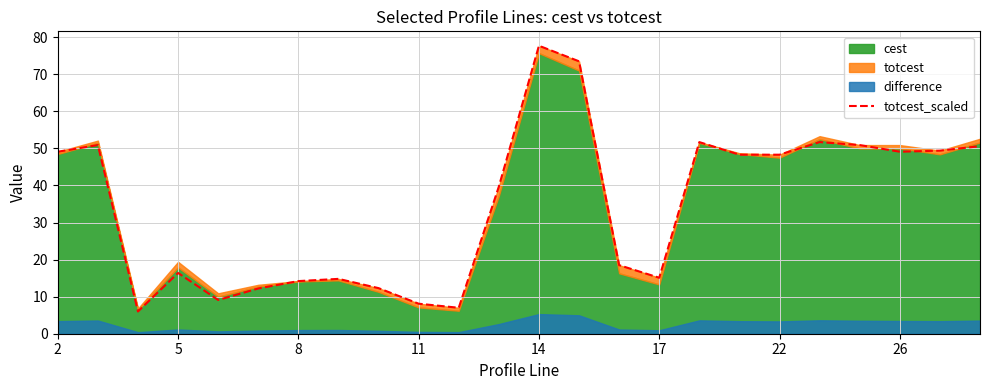

Count the number of categories in the chart.

24